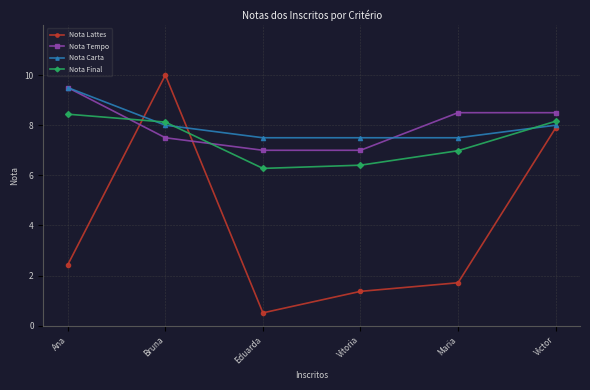

Where do Nota Final and Nota Lattes first cross each other?

Ana and Bruna